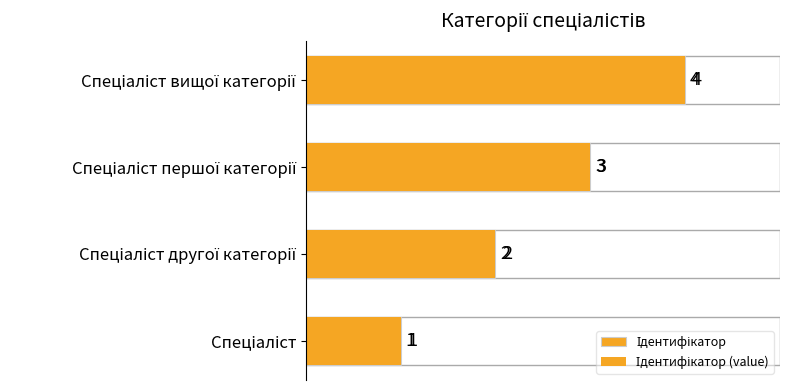

Reading left to right, what are all the values shown in this chart?

Ідентифікатор: 1	2	3	4
Ідентифікатор (value): 1	2	3	4